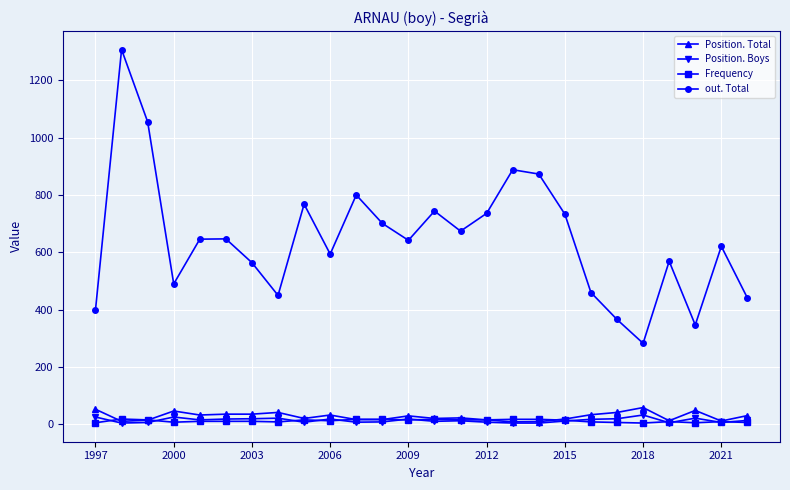

What is the maximum value shown in the chart?

1307